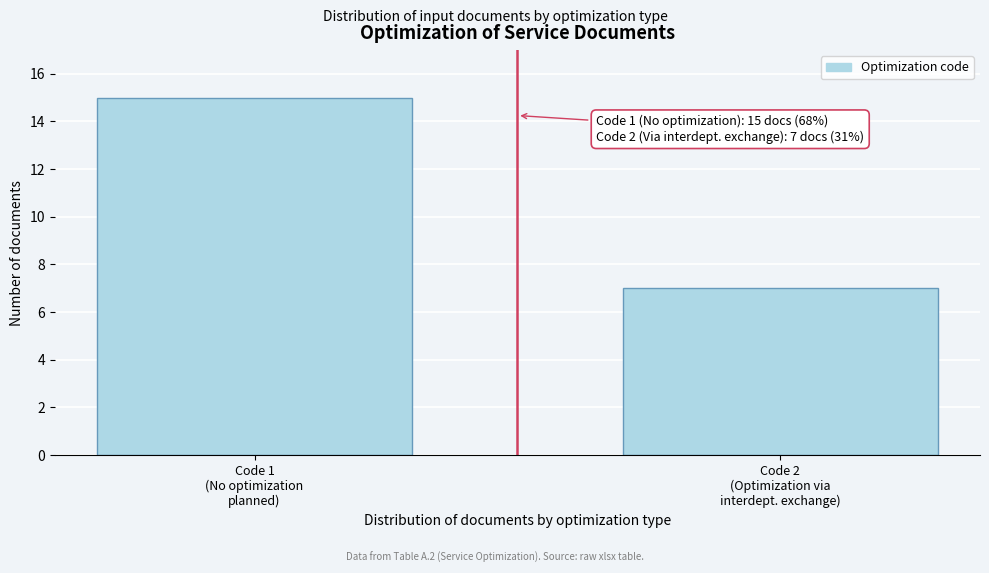

Reading right to left, what are all the values shown in this chart?

7	15